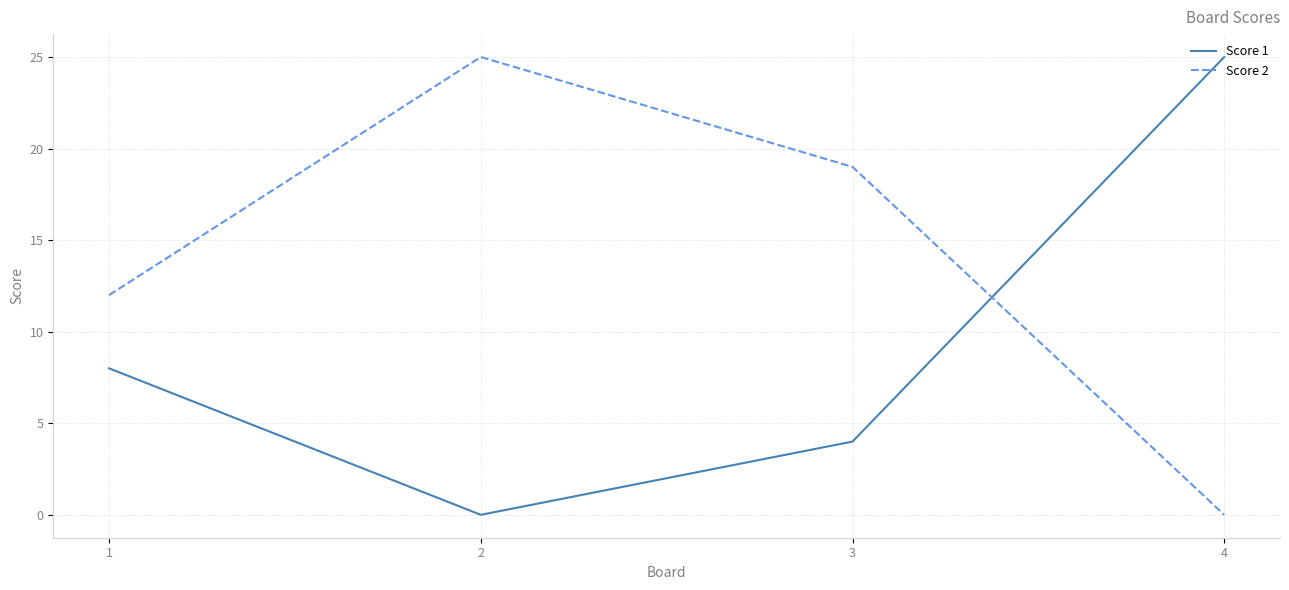

What value does the Score 1 series have at 4, to the nearest 5?

25